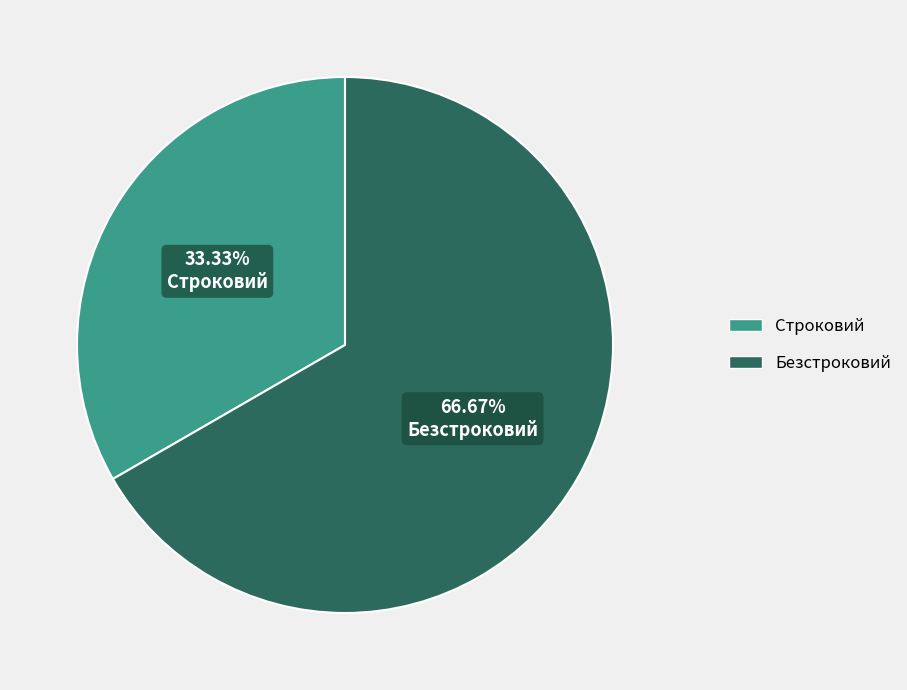

How many segments does this pie chart have?

2